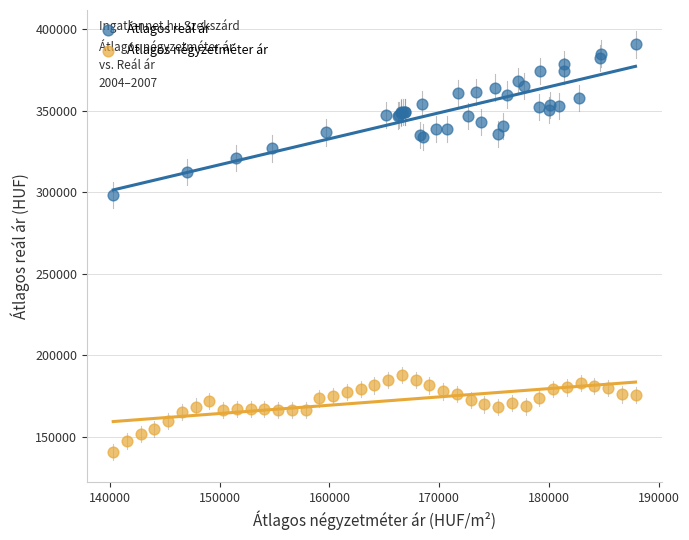

Which series contains the highest Y value?

Átlagos reál ár